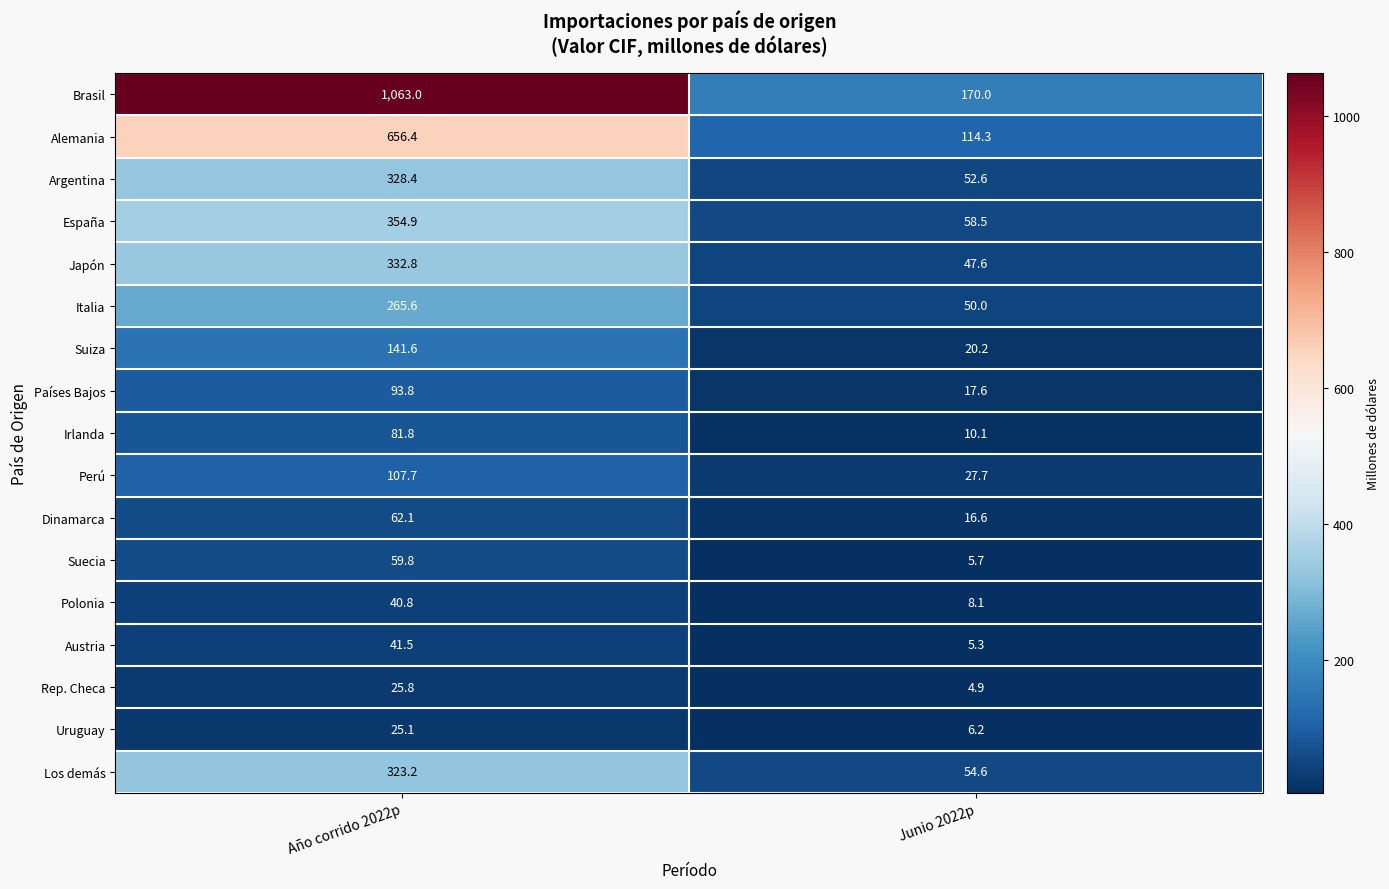

What is the approximate value of Países Bajos at Año corrido 2022p?

93.8